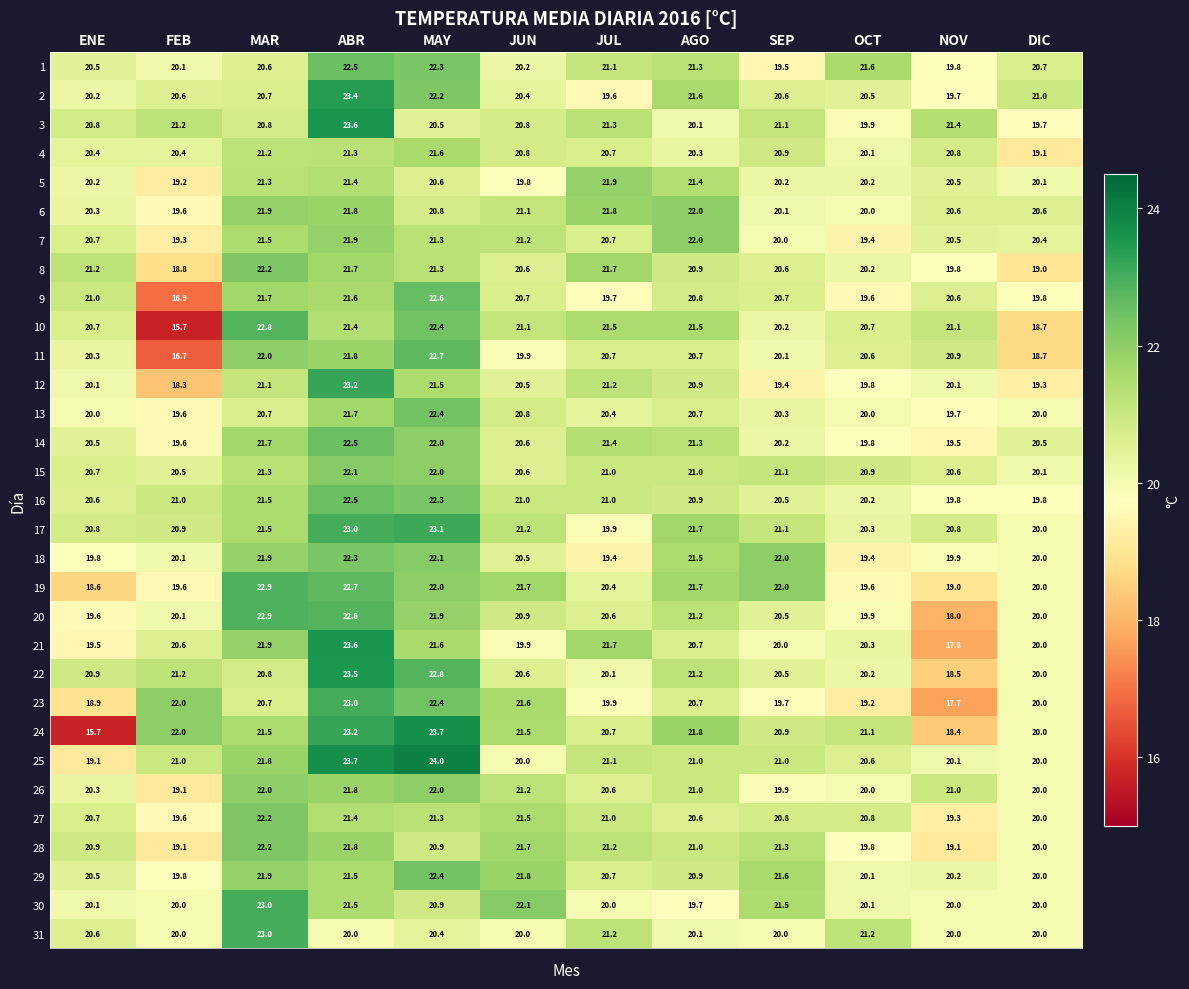

Is it true that 31 equals 20.0 at ABR?

True